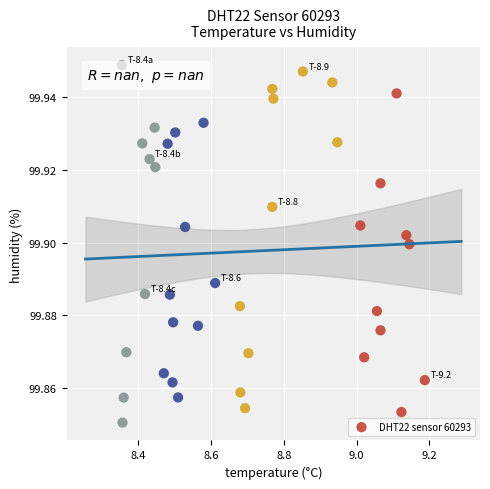

What is the range of X values (max minus min)?

0.8